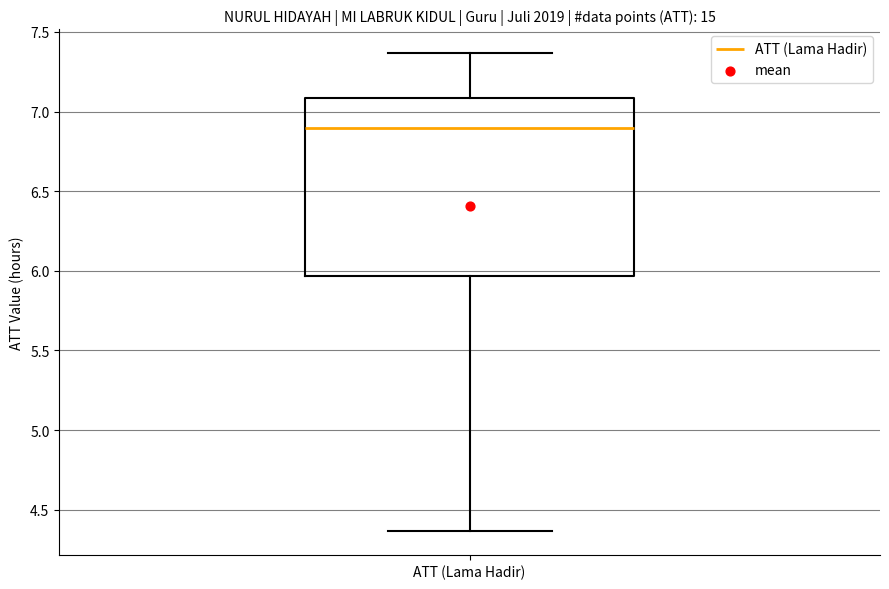

Where does the upper whisker of the box for ATT (Lama Hadir) end on the y-axis? The values are not printed on the chart, so give them approximately, as read against the axis.

7.35